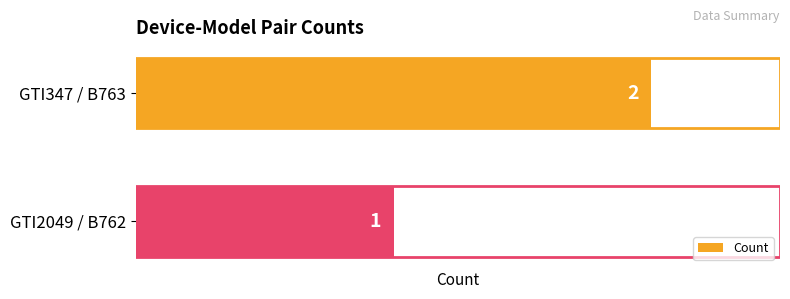

The value at GTI347 / B763 is 1. True or false?

False